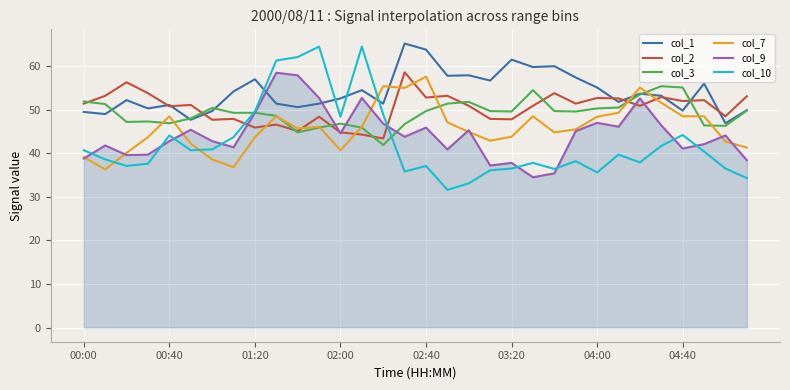

Which series has the widest spread of values?

col_10